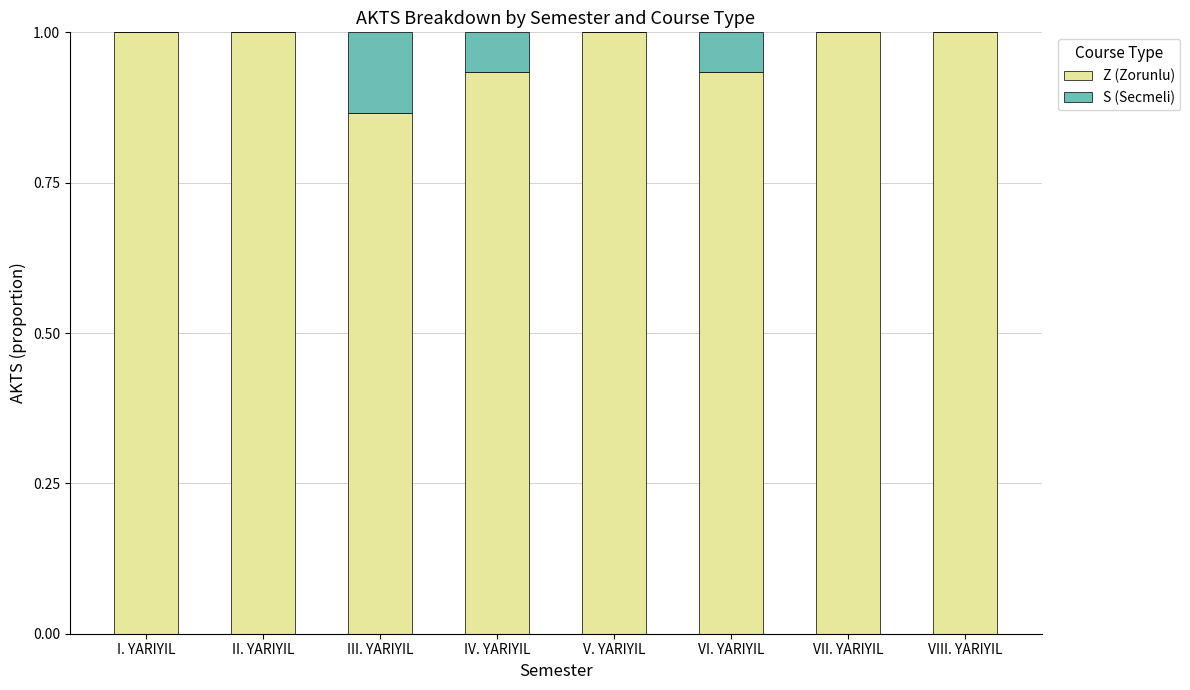

At which label is Z (Zorunlu) closest to 0?

III. YARIYIL